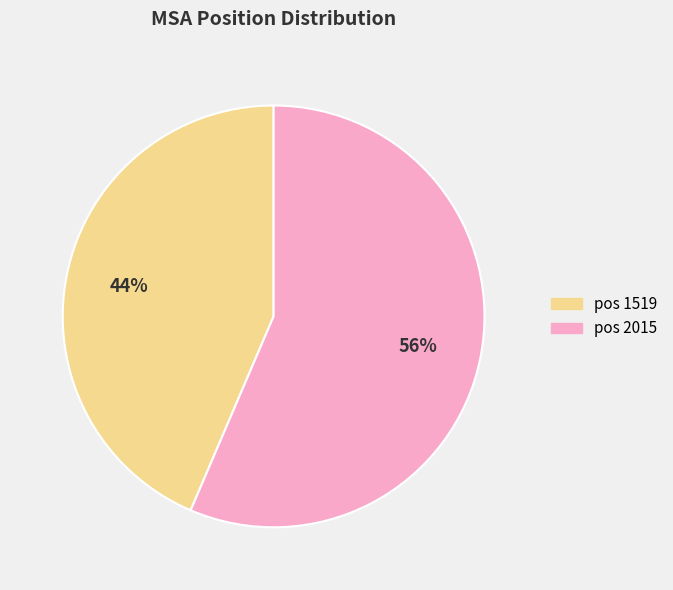

Is there any slice that represents more than half of the pie?

Yes